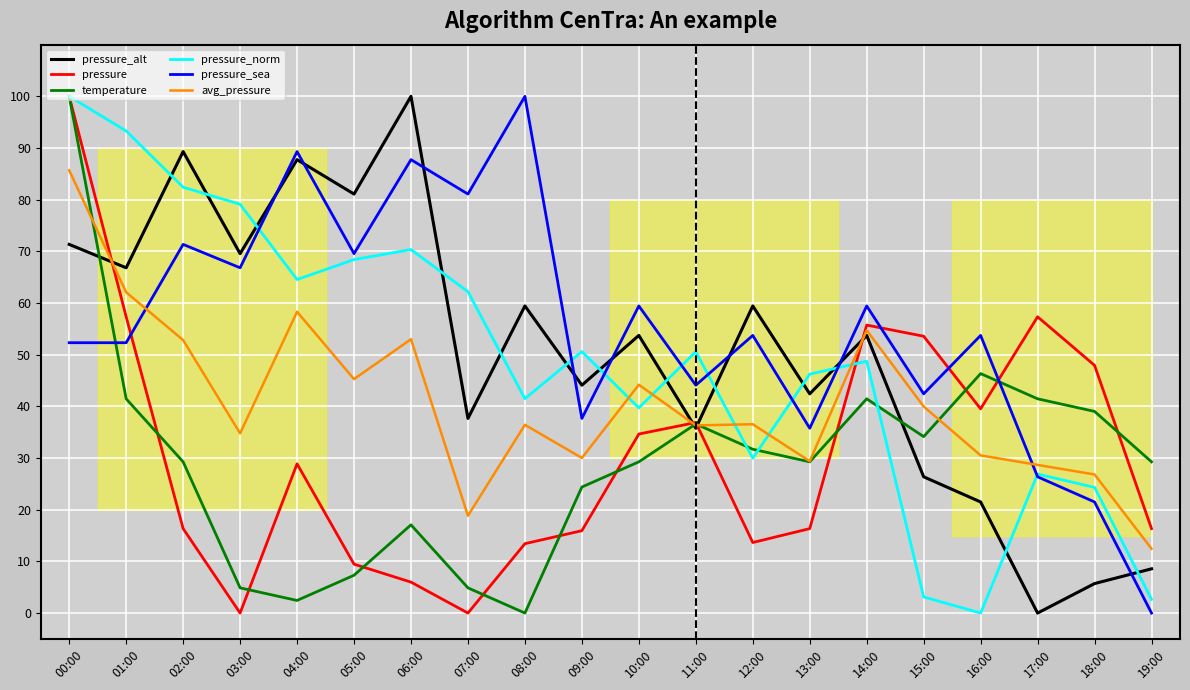

What is the sum of the pressure_alt values at 06:00 and 17:00?

100.0